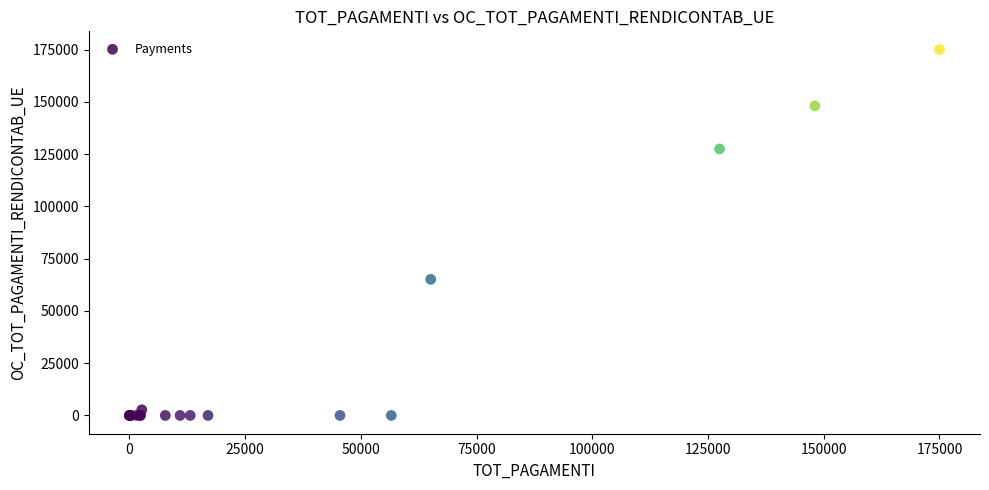

What Y value in the scatter plot is closest to 87500?

65102.5